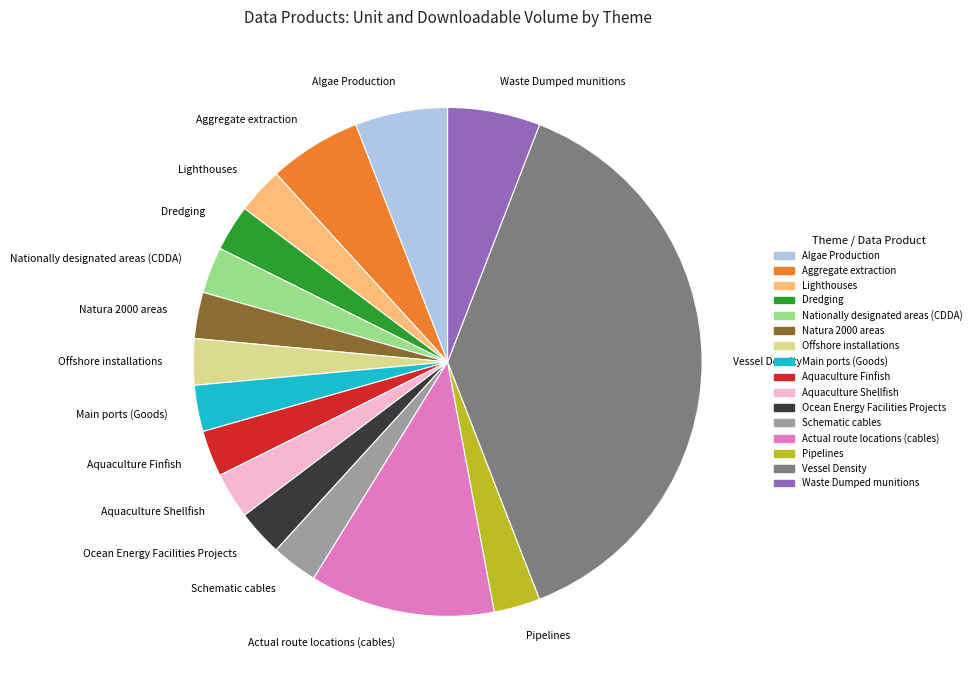

True or false: Schematic cables accounts for 3% of the total.

True